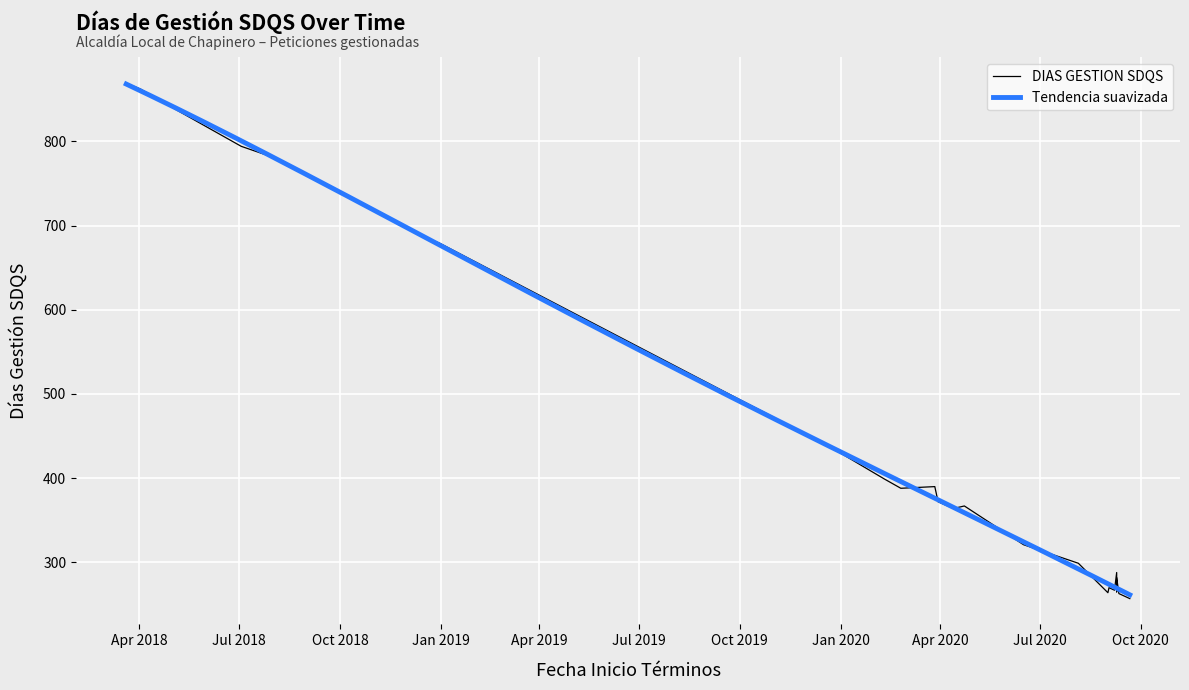

The chart shows a value of 777 at 2018-08-08. True or false?

True